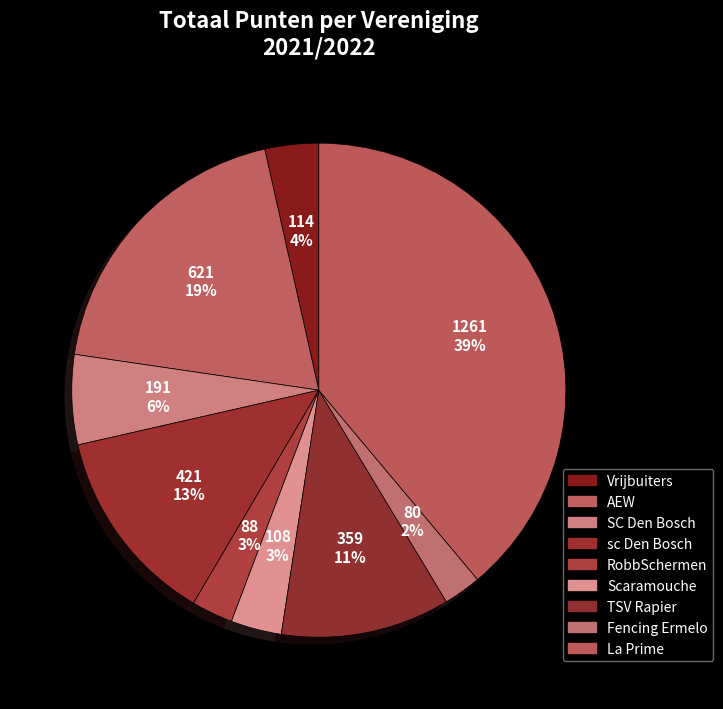

Is Vrijbuiters the majority of the pie?

No